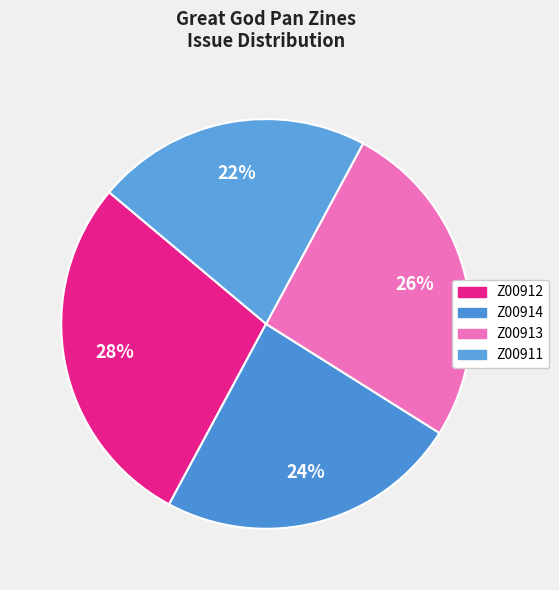

The Z00911 slice represents 35% of the pie. True or false?

False